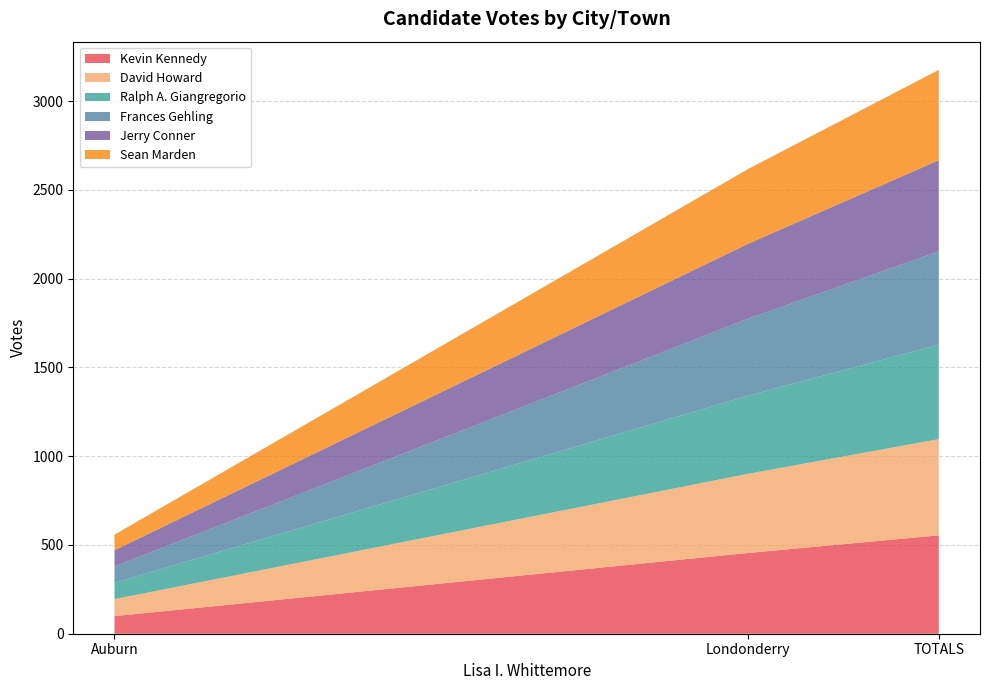

Reading left to right, extract all data points from this chart.

Kevin Kennedy: 99	455	554
David Howard: 96	446	542
Ralph A. Giangregorio: 92	440	532
Frances Gehling: 92	434	526
Jerry Conner: 91	422	513
Sean Marden: 88	421	509